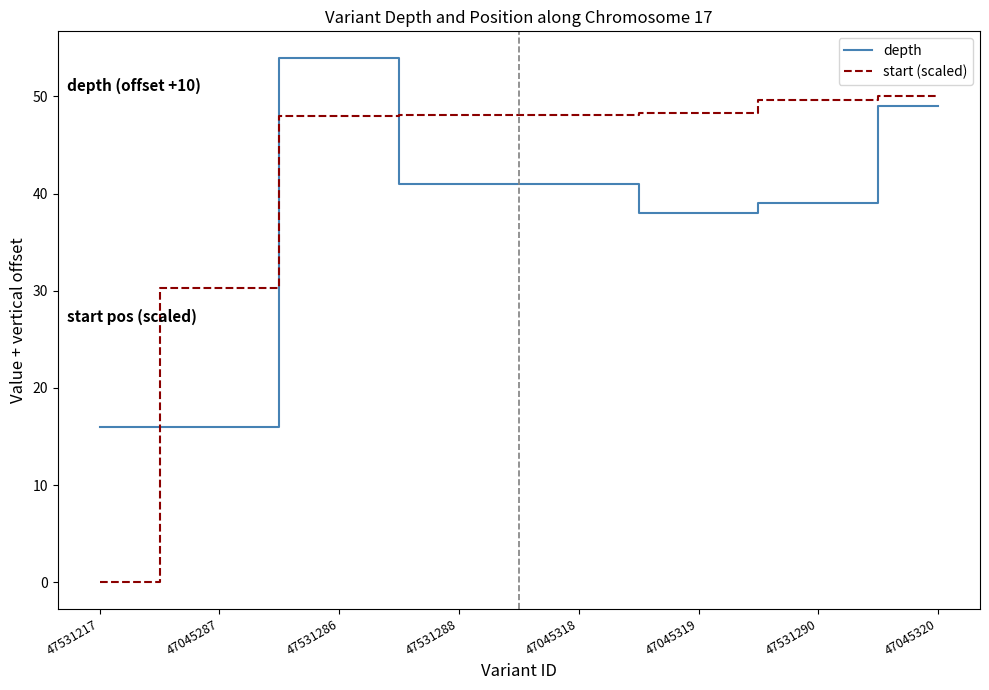

Which series has the widest spread of values?

start (scaled)